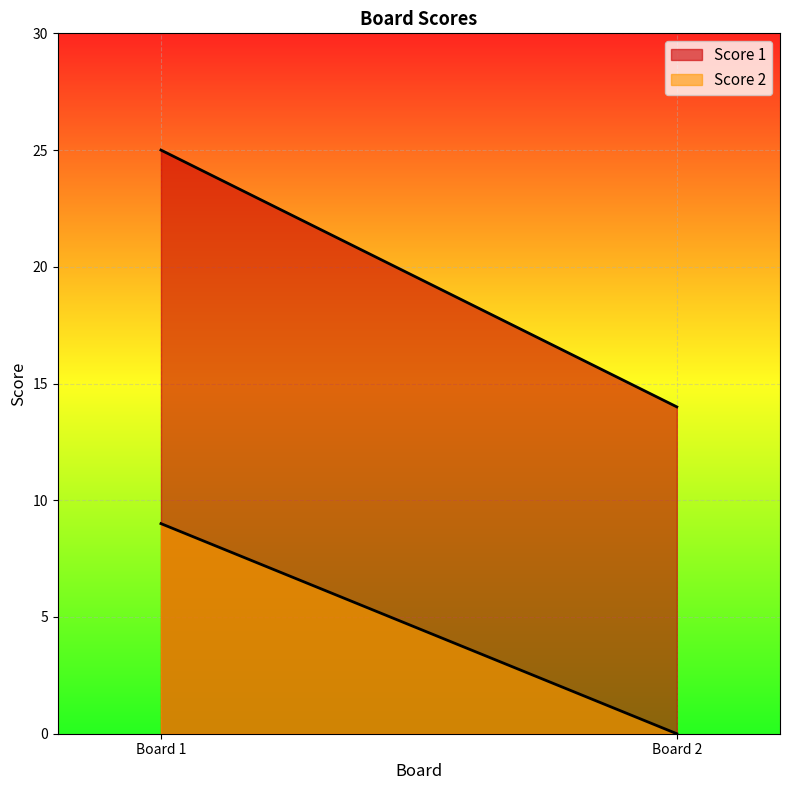

What is the maximum value shown in the chart?

25